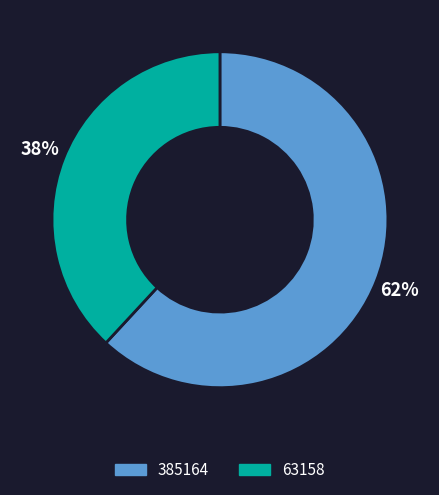

Approximately how many times larger is the value at 385164 compared to 63158?

1.6